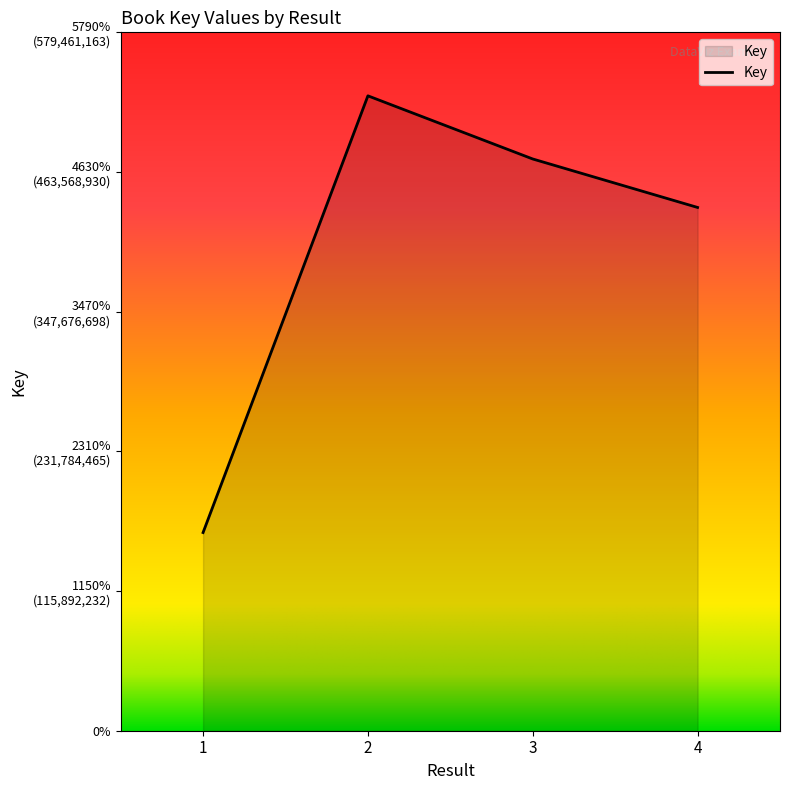

The value at 1 is 275265403. True or false?

False